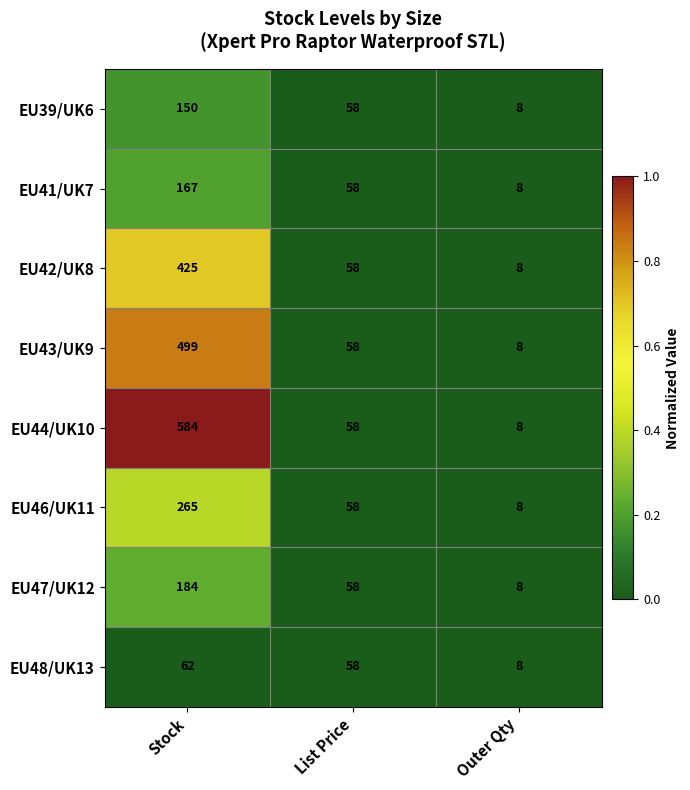

What is the difference between the maximum and minimum values in the EU47/UK12 series?

176